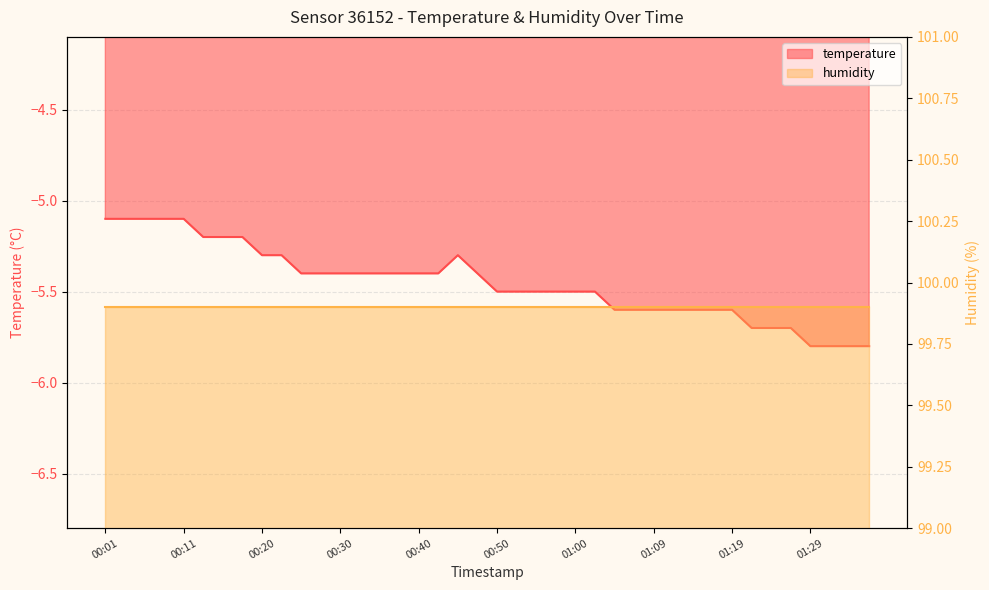

True or false: the data shows -1.2 at 01:09.

False